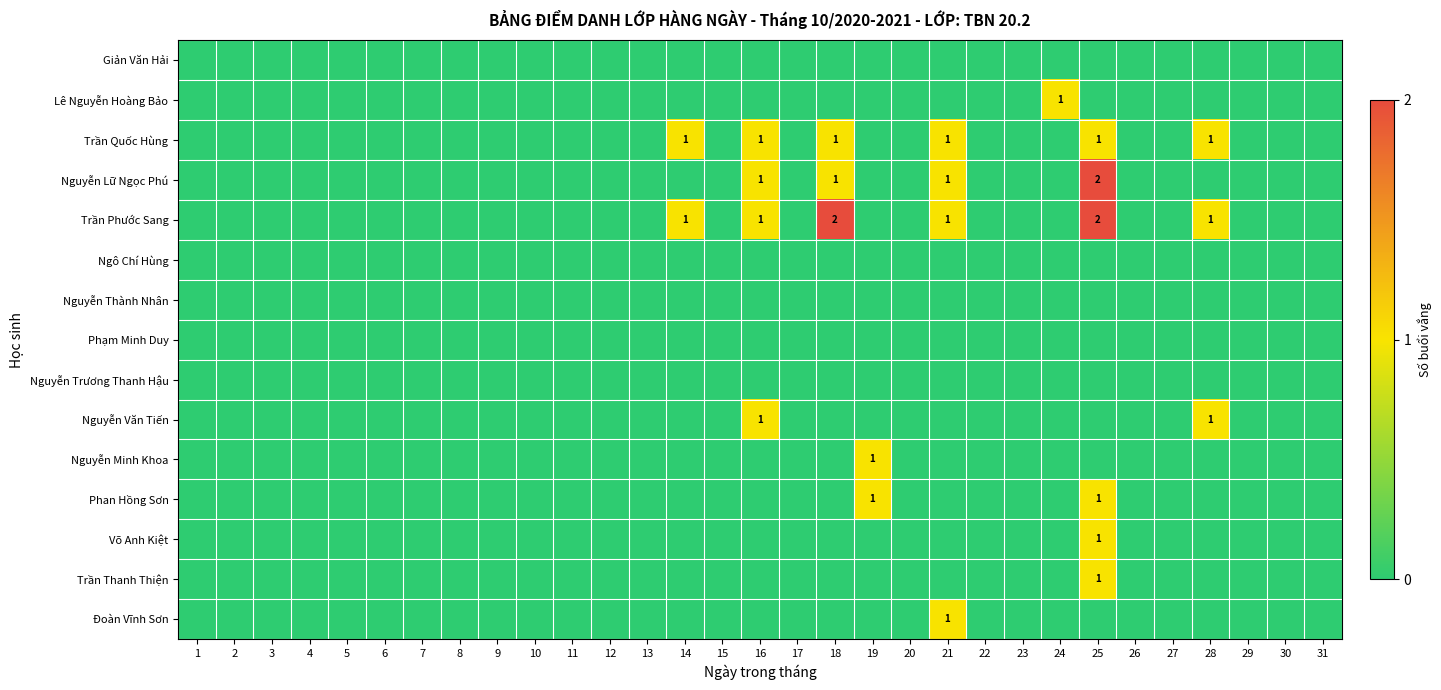

At which category is the sum across all series the highest?

25